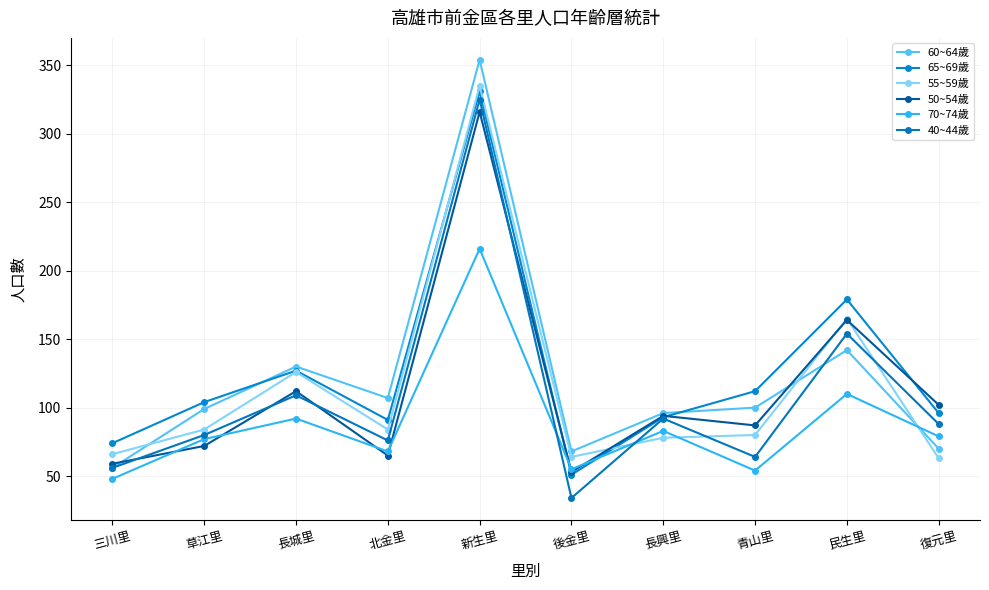

Rank the series at 北金里 from lowest to highest value.

50~54歲, 70~74歲, 40~44歲, 55~59歲, 65~69歲, 60~64歲